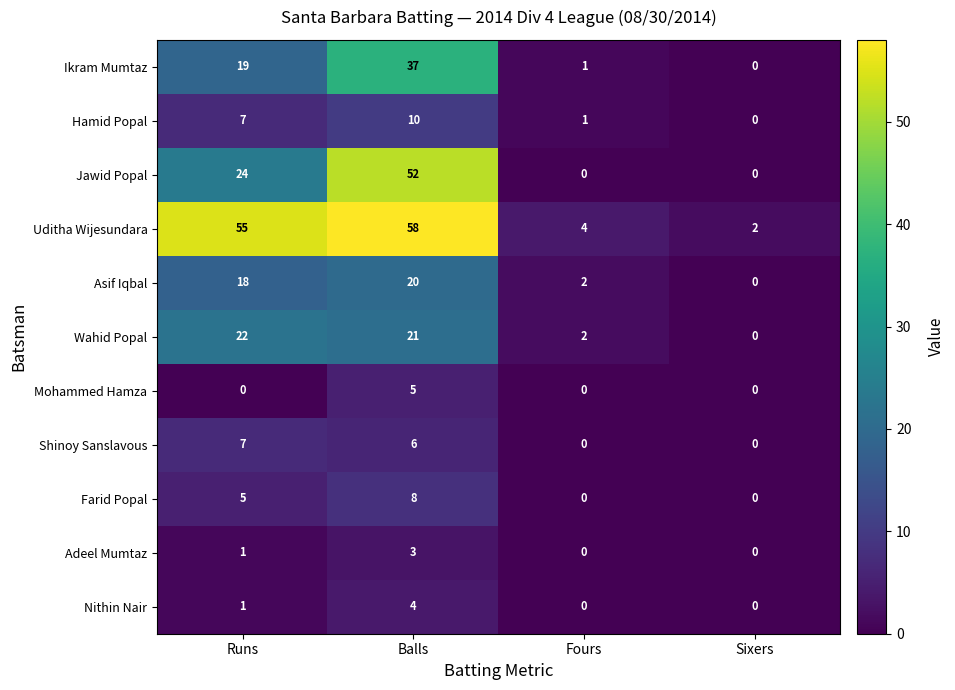

What is the total value across all series at Fours?

10